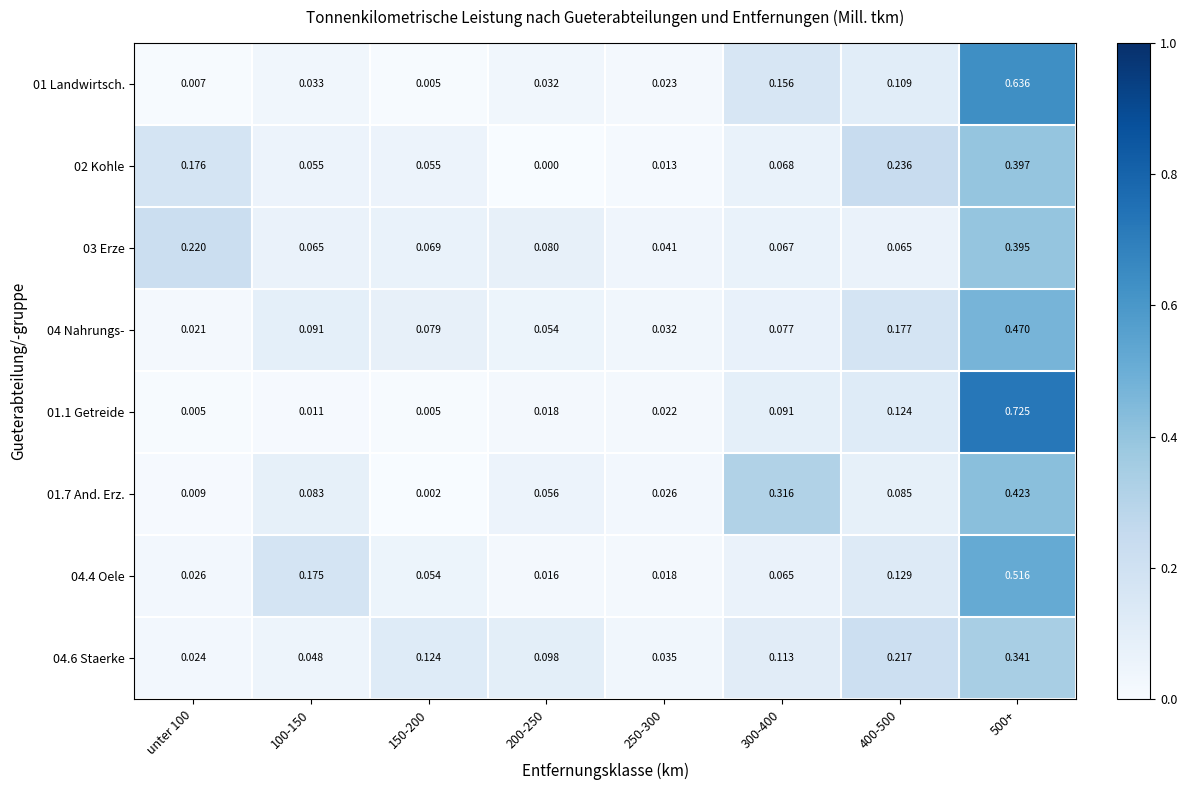

Between 300-400 and 400-500, which is larger?

300-400